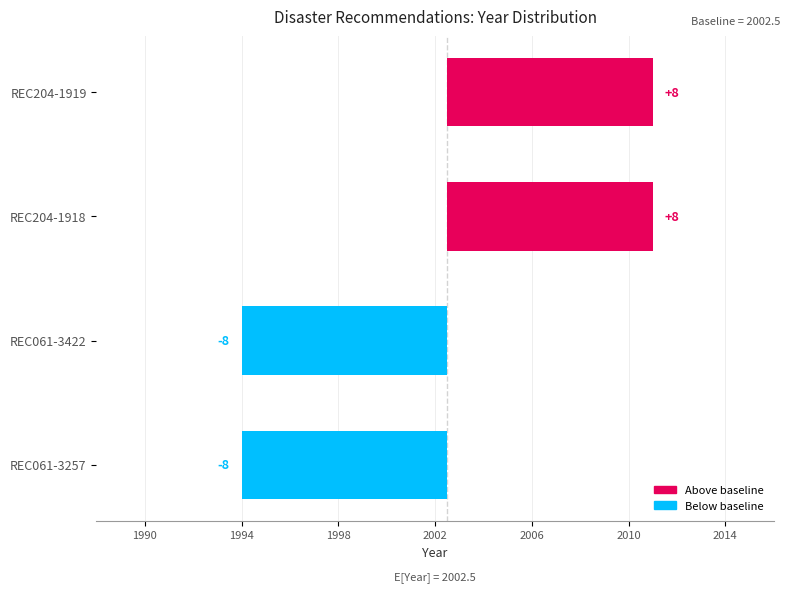

True or false: the data shows 11.9 at REC204-1919.

False